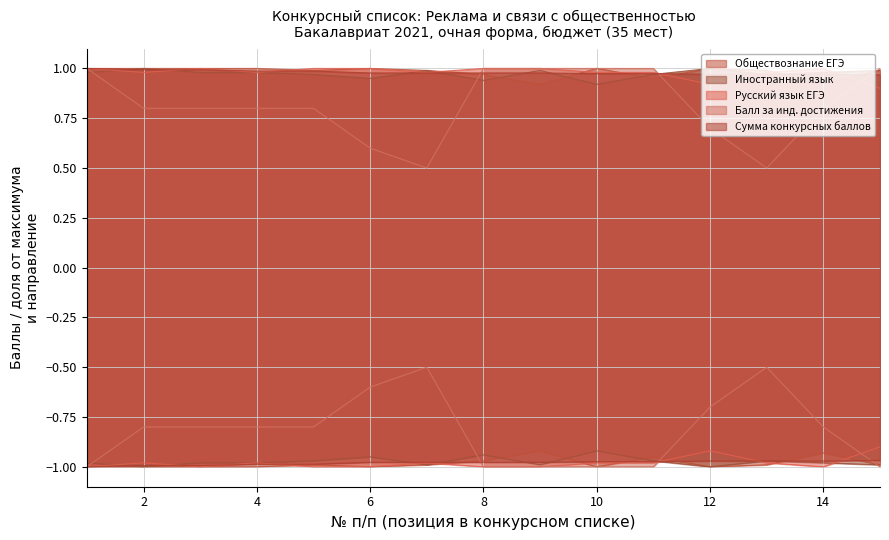

List the series in order of their peak value, lowest first.

Обществознание ЕГЭ, Иностранный язык, Русский язык ЕГЭ, Балл за инд. достижения, Сумма конкурсных баллов